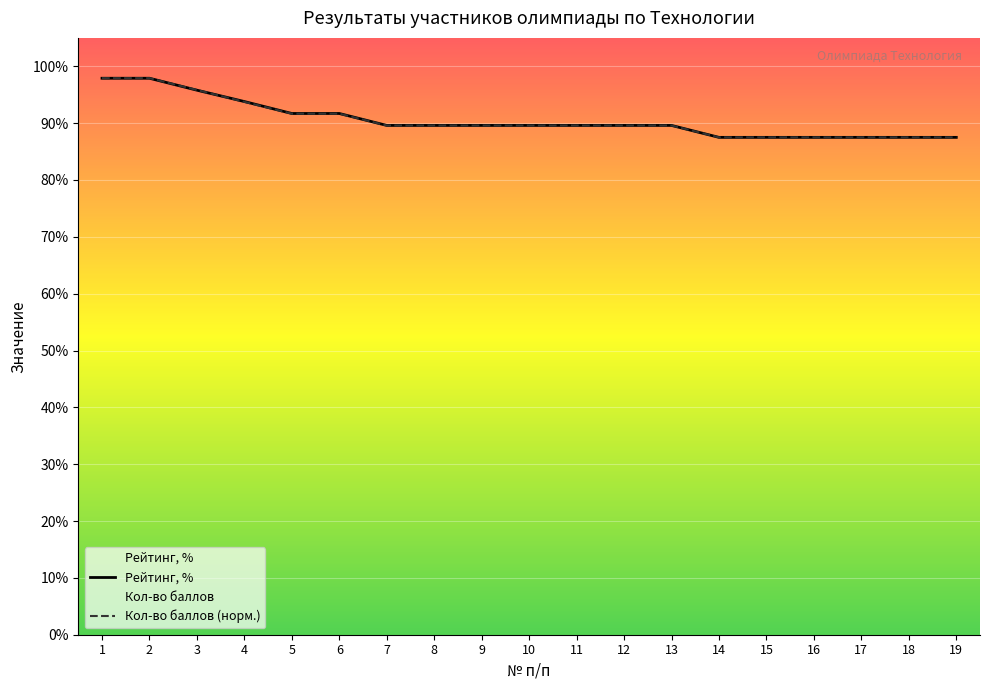

Is this an area chart (filled region under the line)?

No